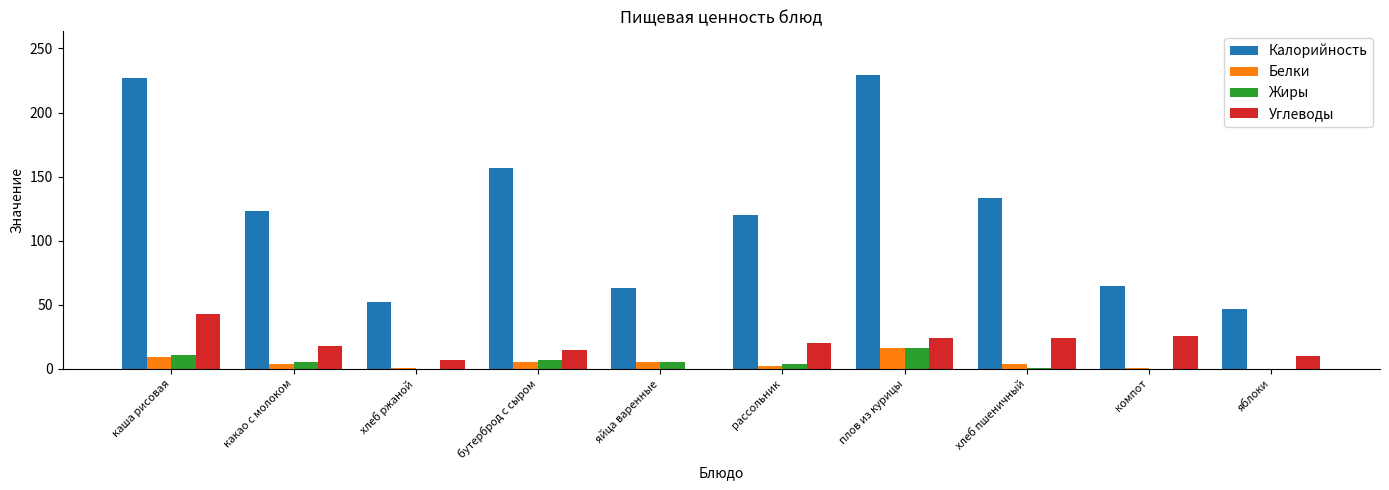

Between плов из курицы and компот, which series saw the biggest shift?

Калорийность